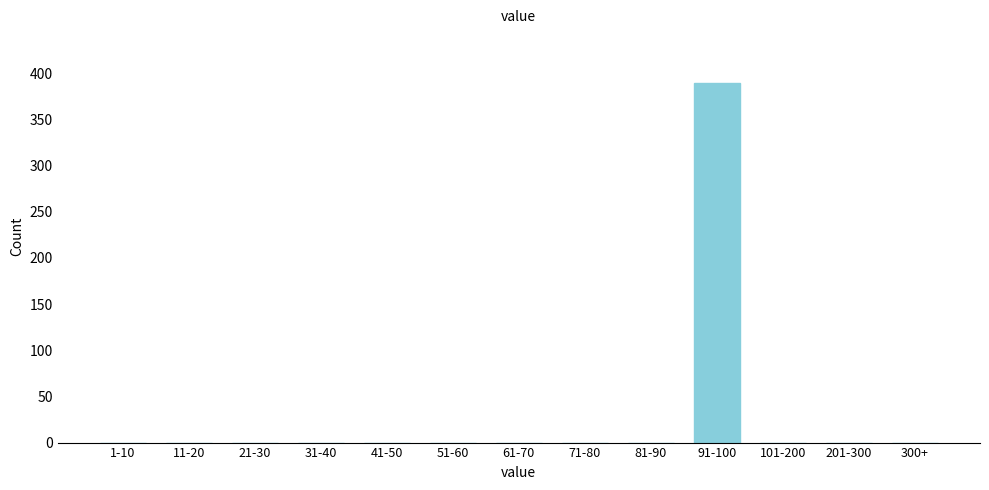

Reading right to left, extract all data points from this chart.

300+=0	201-300=0	101-200=0	91-100=389	81-90=0	71-80=0	61-70=0	51-60=0	41-50=0	31-40=0	21-30=0	11-20=0	1-10=0